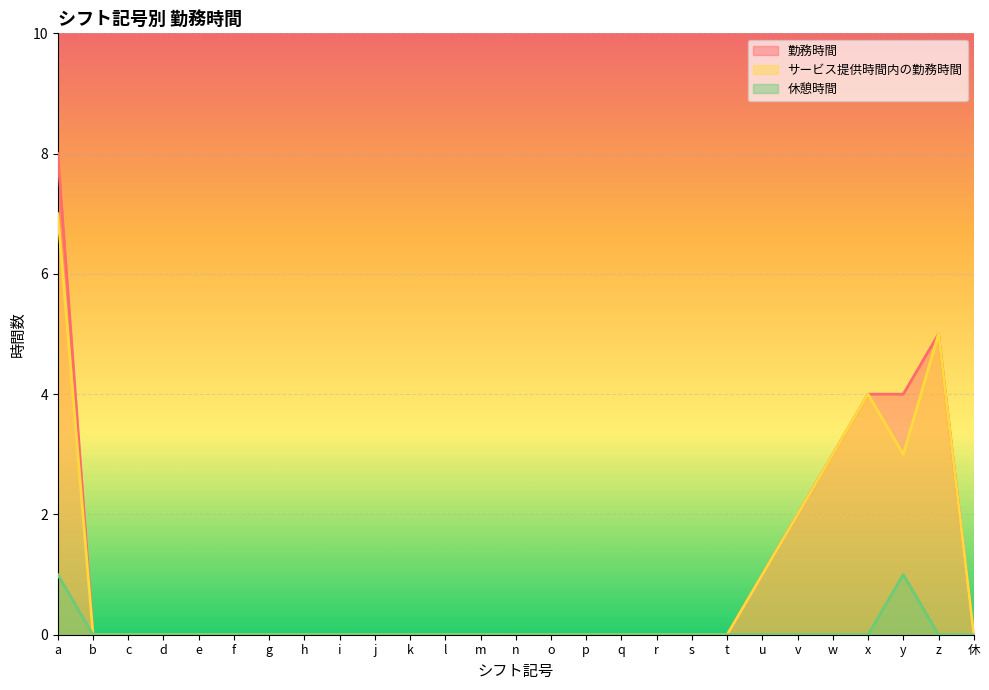

Is the value of 休憩時間 at u greater than the value of サービス提供時間内の勤務時間 at t?

No